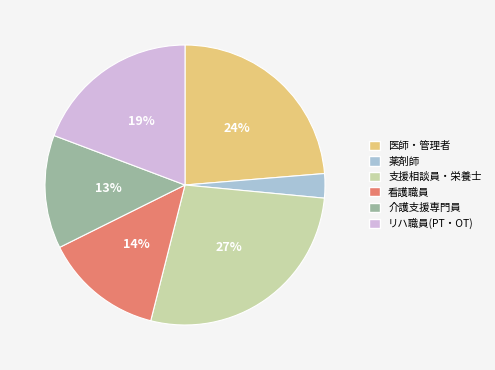

To the nearest percent, what is the combined percentage of リハ職員(PT・OT) and 看護職員?

33%